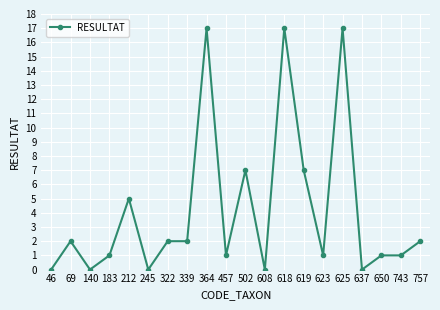

True or false: the data has more than 1 interior local peaks.

True